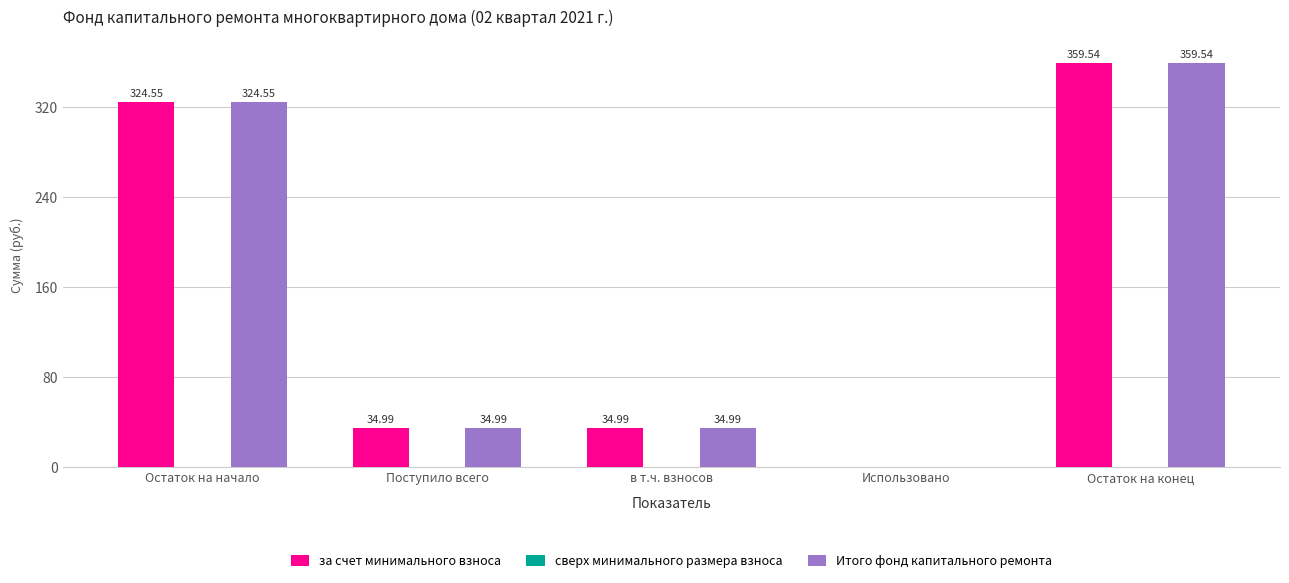

At which label does за счет минимального взноса first exceed 34?

Остаток на начало